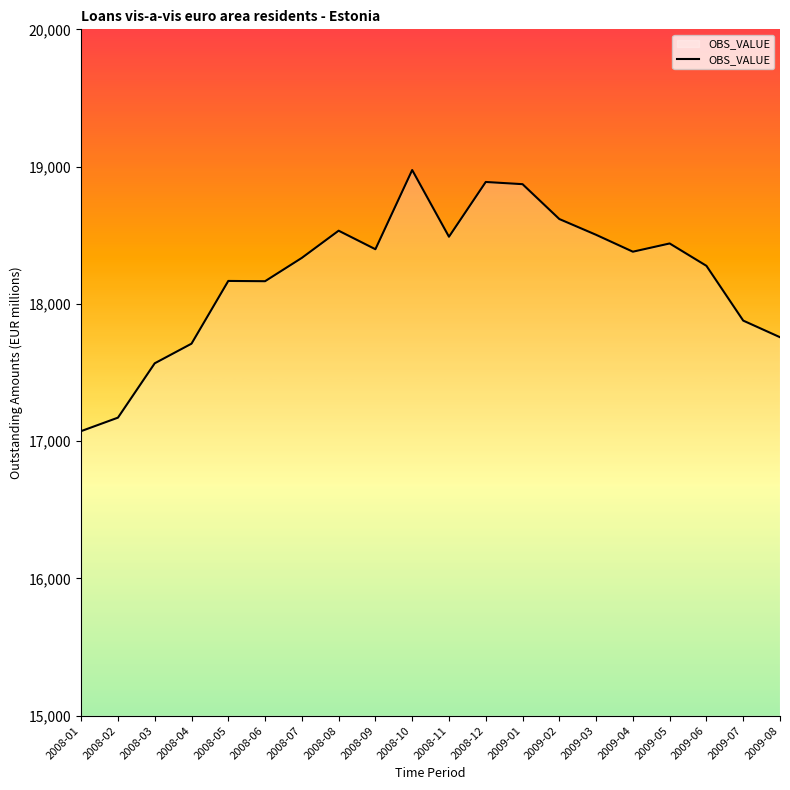

How many lines are shown in the chart?

1